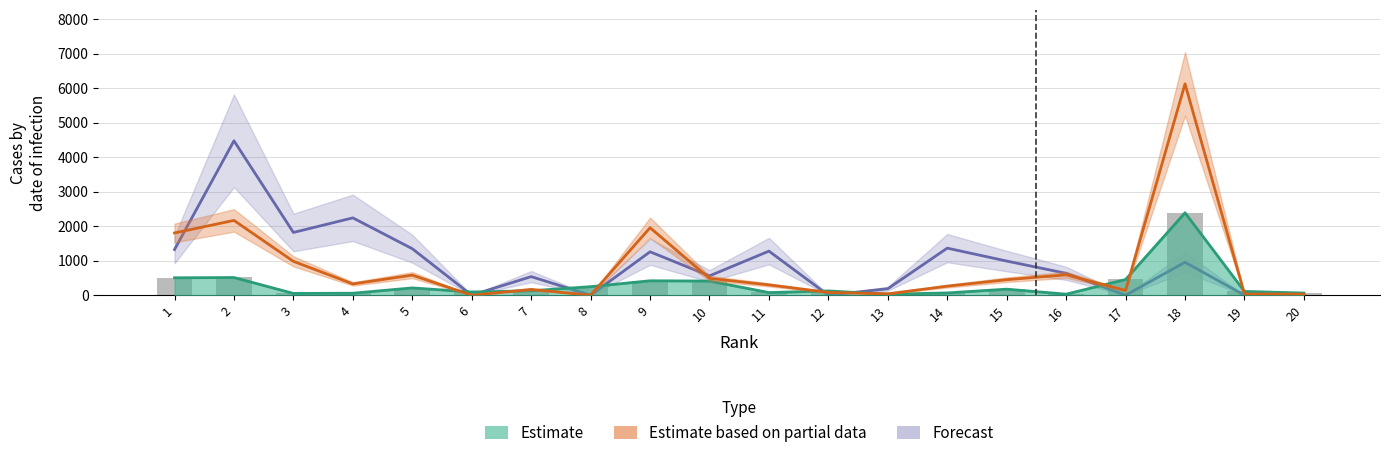

Reading left to right, transcribe all the data shown in this chart.

Estimate (Citable Docs): 1=504.5	2=512.0	3=51.5	4=57.5	5=211.5	6=93.0	7=128.5	8=247.5	9=417.5	10=410.0	11=76.5	12=123.5	13=29.0	14=66.0	15=175.5	16=30.0	17=455.0	18=2388.5	19=109.0	20=62.5
Estimate based on partial data (Cites scaled): 1=1803.1	2=2166.9	3=980.9	4=327.1	5=581.4	6=0.0	7=167.4	8=0.0	9=1955.1	10=488.0	11=299.7	12=81.1	13=40.3	14=262.0	15=449.1	16=591.1	17=137.7	18=6122.3	19=35.4	20=30.9
Forecast (Cites/Doc scaled): 1=1322.1	2=4473.0	3=1817.5	4=2240.1	5=1346.8	6=0.0	7=538.2	8=0.0	9=1257.8	10=559.8	11=1277.1	12=0.0	13=187.7	14=1363.5	15=989.1	16=633.6	17=0.0	18=954.5	19=0.0	20=0.0
Total Docs. (3years): 1=507.0	2=517.0	3=52.0	4=58.0	5=212.0	6=94.0	7=135.0	8=249.0	9=421.0	10=412.0	11=86.0	12=126.0	13=31.0	14=68.0	15=182.0	16=30.0	17=456.0	18=2391.0	19=112.0	20=64.0